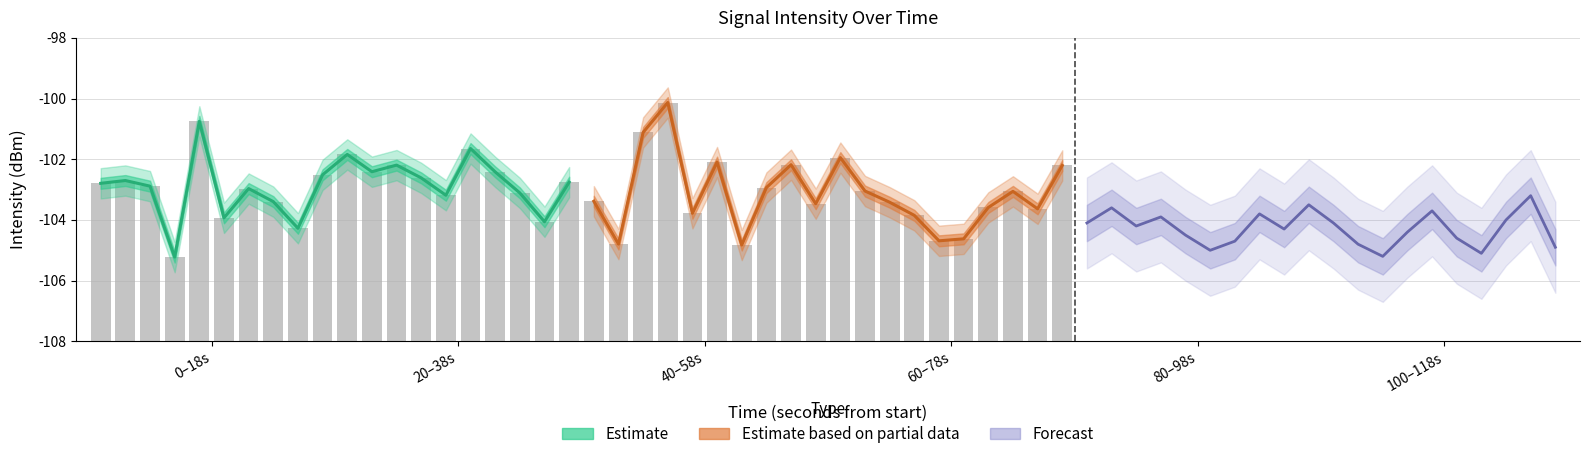

What is the smallest value displayed?

-105.2